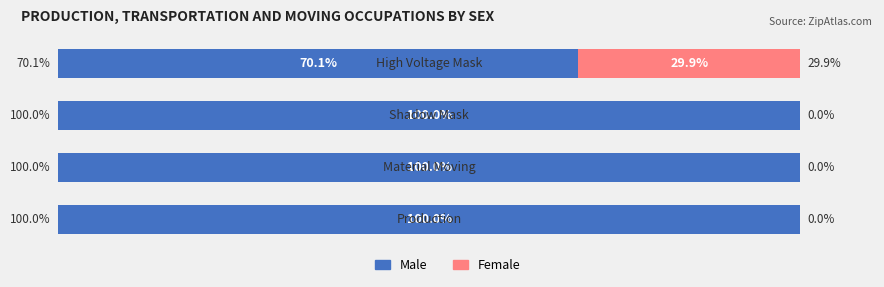

What are all the series names shown in the legend?

Male, Female